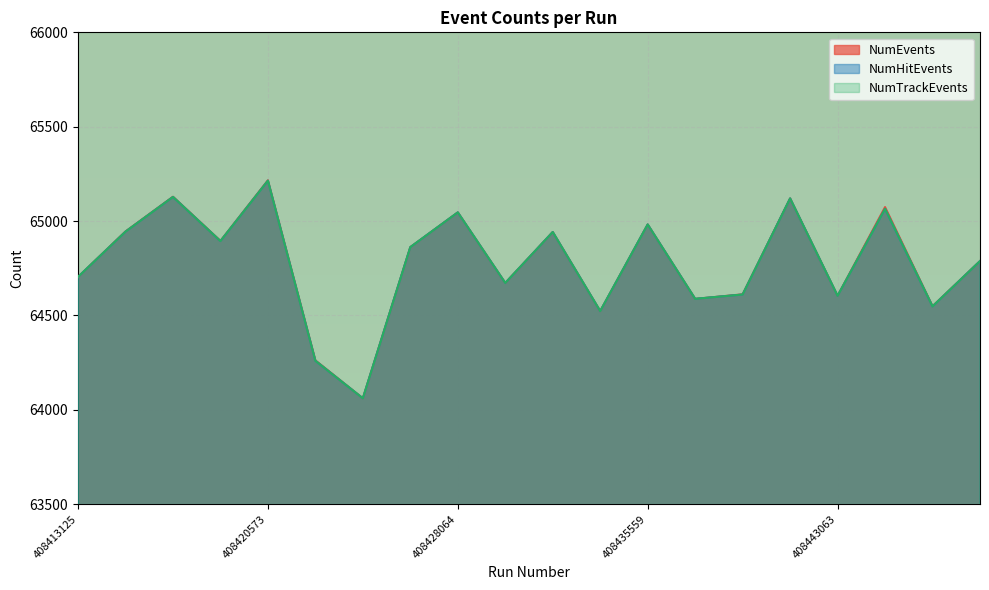

What is the value of the NumEvents point at the 18th from the left?

65074